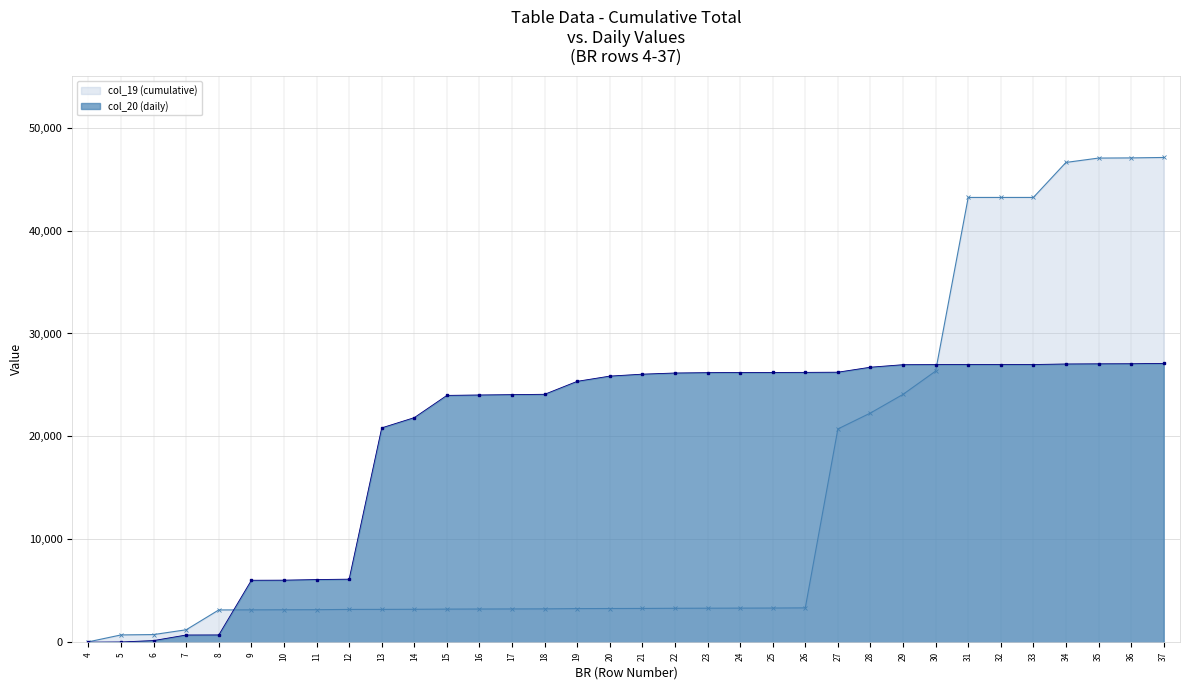

Between 13 and 20, which is larger?

20